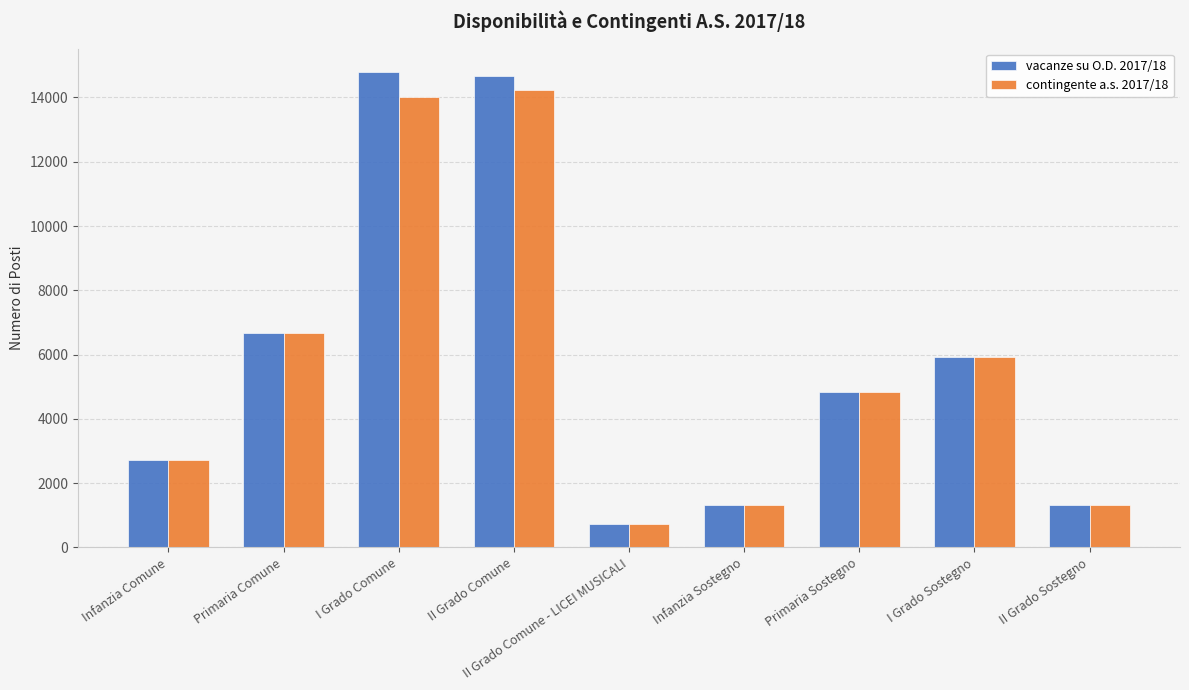

Which series has the widest spread of values?

vacanze su O.D. 2017/18